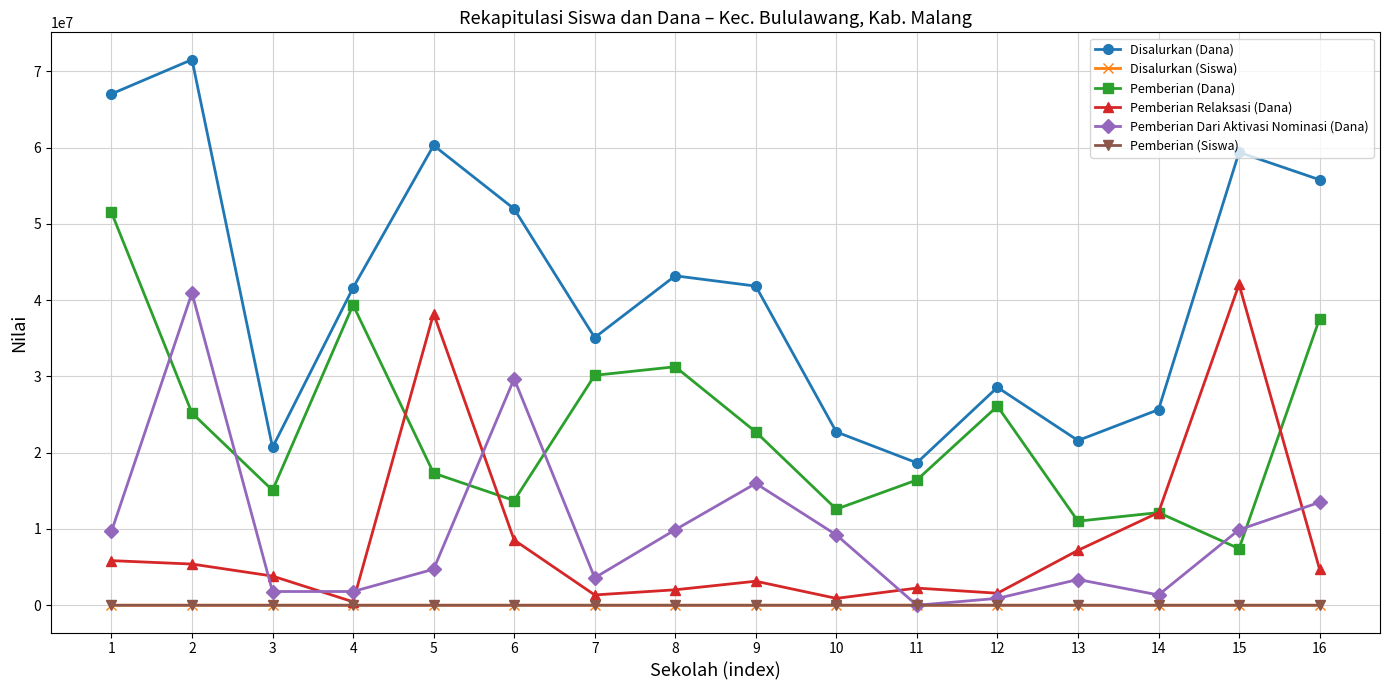

What is the approximate value of Pemberian (Dana) at 14, to the nearest 50?

12150000